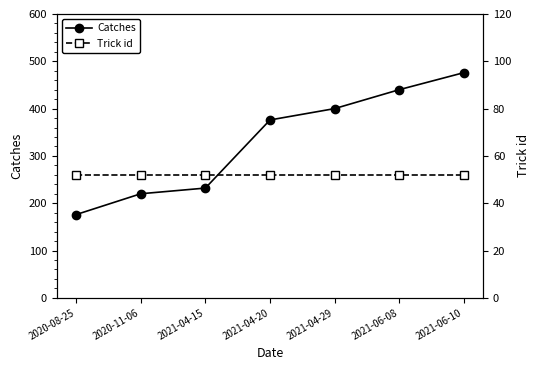

What is the difference between the maximum and minimum values in the Catches series?

300